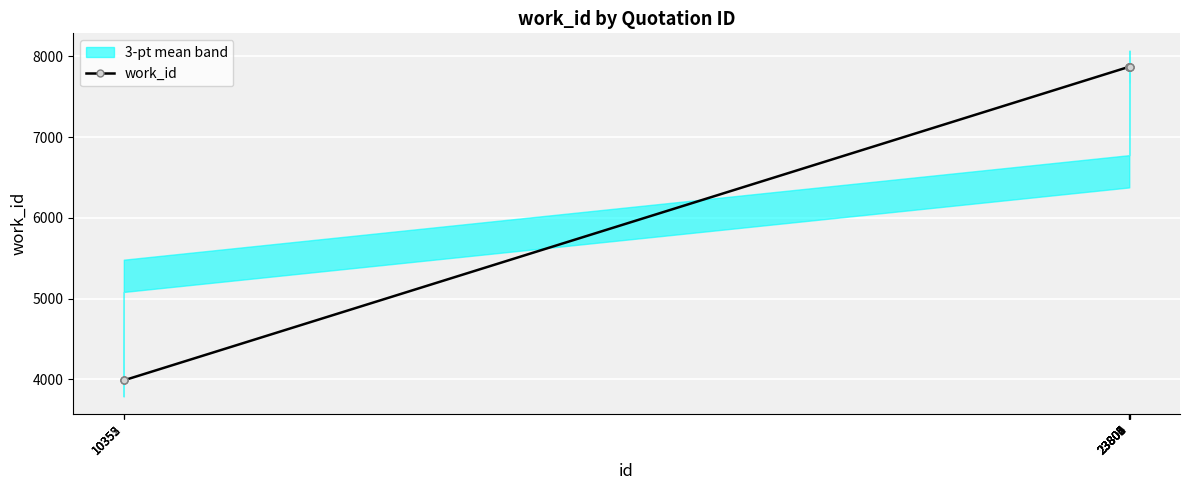

Is it true that the value at 23802 is 7872?

True